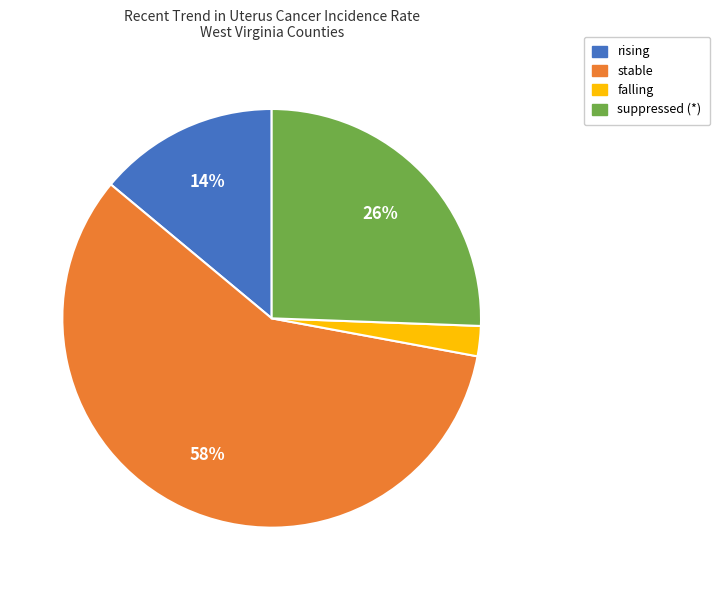

What percentage is the falling slice, to the nearest percent?

2%